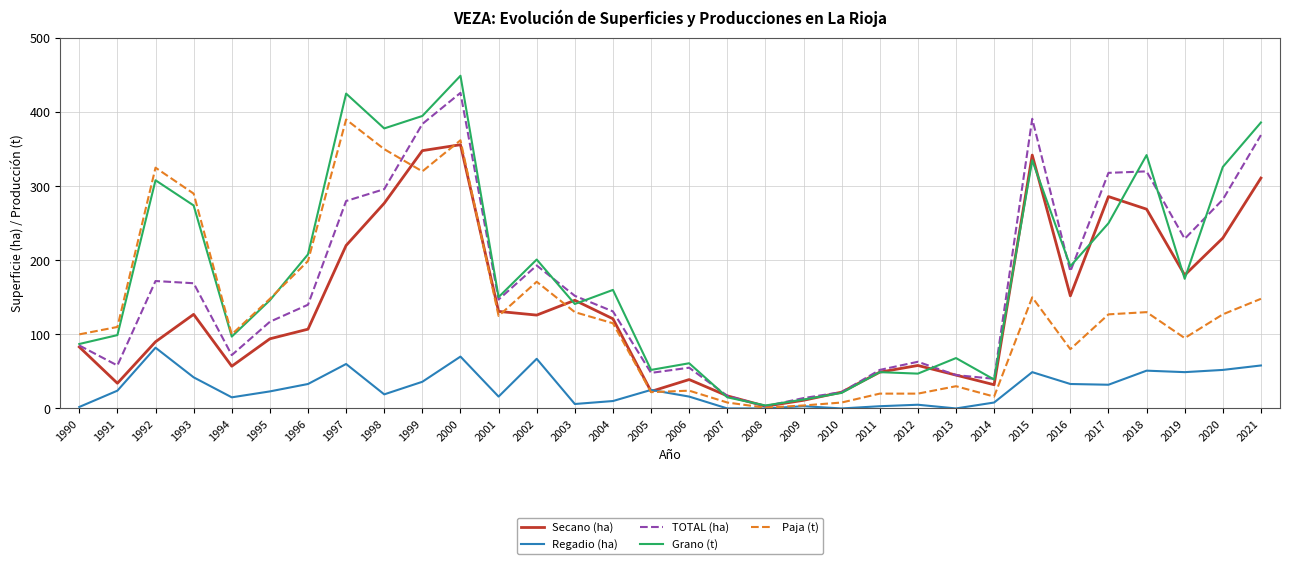

Read the Secano (ha) value at 2020.

230.0